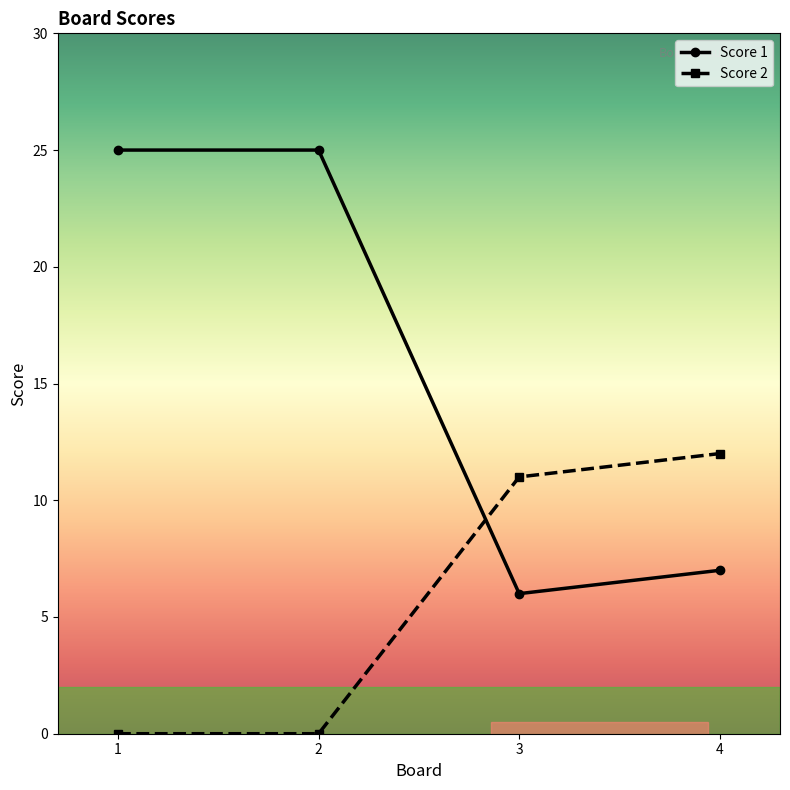

True or false: Score 1 has a value of 25 at 1.

True